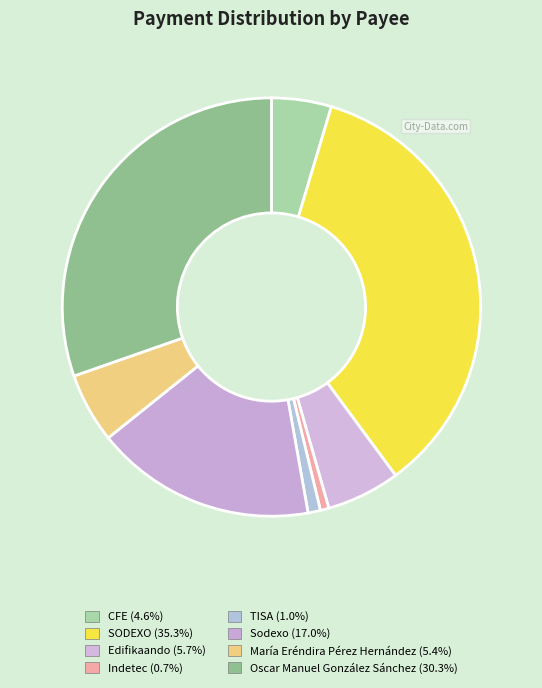

To the nearest percent, what percentage of the pie is Oscar Manuel González Sánchez?

30%